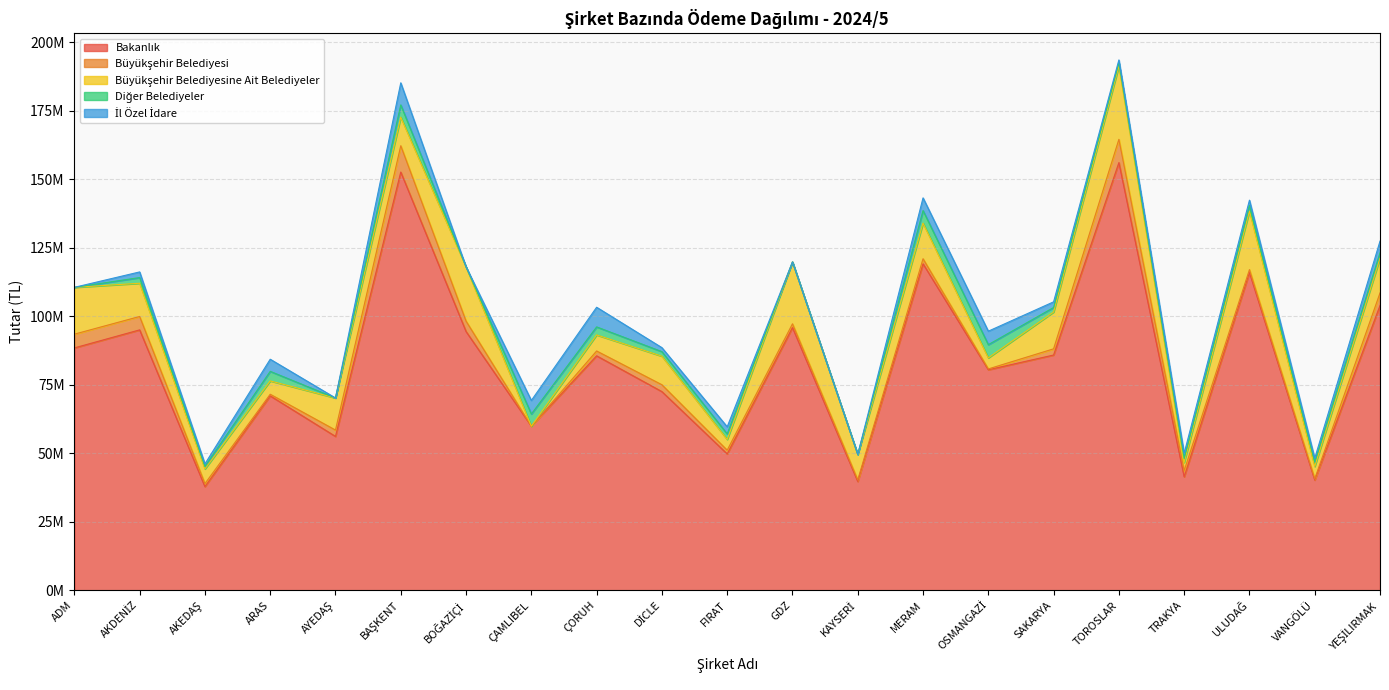

Reading right to left, extract all data points from this chart.

Bakanlık: YEŞİLIRMAK=103925483.8	VANGÖLÜ=40207357.0	ULUDAĞ=115961640.7	TRAKYA=41371179.1	TOROSLAR=156085748.8	SAKARYA=85843104.7	OSMANGAZİ=80460411.4	MERAM=119142324.5	KAYSERİ=39683003.7	GDZ=95867905.4	FIRAT=49743676.9	DİCLE=72488080.9	ÇORUH=85551040.6	ÇAMLIBEL=59863388.6	BOĞAZİÇİ=94422595.3	BAŞKENT=152639014.7	AYEDAŞ=56127482.5	ARAS=70936007.0	AKEDAŞ=37796821.6	AKDENİZ=95020412.2	ADM=88438670.3
Büyükşehir Belediyesi: YEŞİLIRMAK=4594351.5	VANGÖLÜ=469964.2	ULUDAĞ=1061890.1	TRAKYA=2278978.7	TOROSLAR=8497715.9	SAKARYA=2262550.1	OSMANGAZİ=307358.5	MERAM=1847364.5	KAYSERİ=566983.2	GDZ=1368238.7	FIRAT=1359938.5	DİCLE=2506059.2	ÇORUH=1768965.4	ÇAMLIBEL=0.0	BOĞAZİÇİ=3803572.8	BAŞKENT=9599376.3	AYEDAŞ=2318373.0	ARAS=591254.4	AKEDAŞ=1097981.3	AKDENİZ=4891954.4	ADM=5017419.1
Büyükşehir Belediyesine Ait Belediyeler: YEŞİLIRMAK=12656974.1	VANGÖLÜ=4478401.4	ULUDAĞ=21344271.2	TRAKYA=2983472.9	TOROSLAR=26704156.7	SAKARYA=13443877.6	OSMANGAZİ=4040031.2	MERAM=13008060.1	KAYSERİ=9276349.0	GDZ=22598737.5	FIRAT=3918366.6	DİCLE=10420576.5	ÇORUH=5864550.4	ÇAMLIBEL=0.0	BOĞAZİÇİ=19802076.3	BAŞKENT=10441625.1	AYEDAŞ=11713497.8	ARAS=4866255.5	AKEDAŞ=5360004.9	AKDENİZ=12124481.3	ADM=17092247.8
Diğer Belediyeler: YEŞİLIRMAK=1987105.4	VANGÖLÜ=1678369.6	ULUDAĞ=2062447.9	TRAKYA=1406977.4	TOROSLAR=1236618.4	SAKARYA=1635915.8	OSMANGAZİ=4820830.6	MERAM=4573285.0	KAYSERİ=23030.3	GDZ=0.0	FIRAT=2026731.6	DİCLE=1658562.3	ÇORUH=2925161.7	ÇAMLIBEL=4454116.0	BOĞAZİÇİ=0.0	BAŞKENT=4469884.8	AYEDAŞ=0.0	ARAS=3486613.9	AKEDAŞ=911385.2	AKDENİZ=2077140.5	ADM=0.0
İl Özel İdare: YEŞİLIRMAK=4259057.5	VANGÖLÜ=1327148.7	ULUDAĞ=1943741.0	TRAKYA=1914643.2	TOROSLAR=1037176.6	SAKARYA=2073536.1	OSMANGAZİ=4920842.9	MERAM=4640263.9	KAYSERİ=25601.4	GDZ=0.0	FIRAT=2597460.0	DİCLE=1463618.0	ÇORUH=7172629.3	ÇAMLIBEL=4944086.0	BOĞAZİÇİ=0.0	BAŞKENT=8061512.0	AYEDAŞ=0.0	ARAS=4431610.0	AKEDAŞ=940602.0	AKDENİZ=2065102.9	ADM=0.0